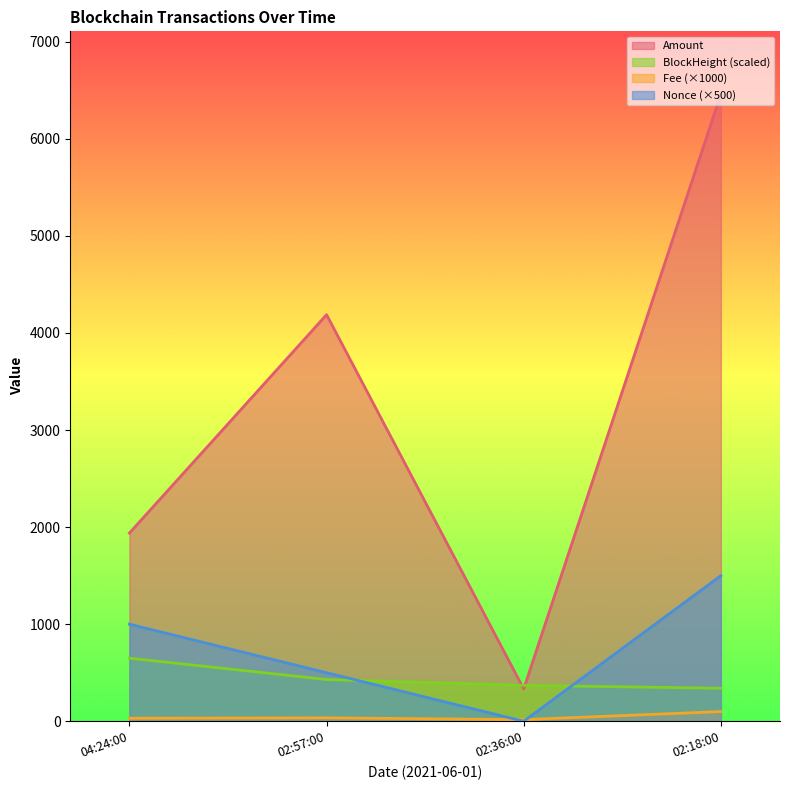

How many interior local peaks does the Amount series have?

1